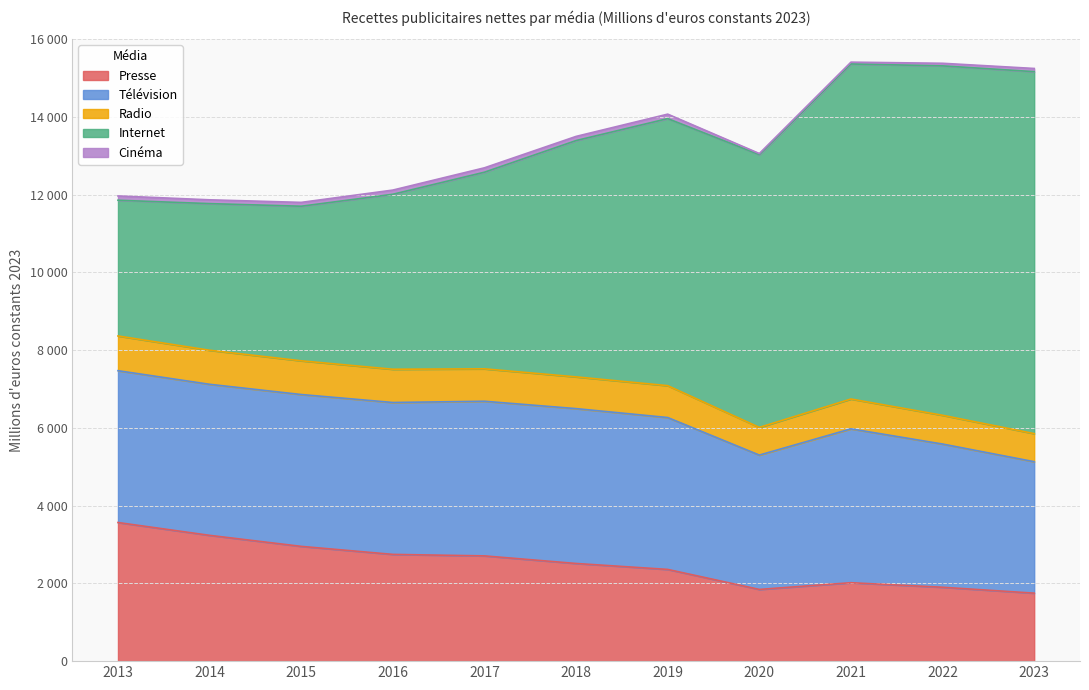

What is the total value across all series at 2023?

15247.0